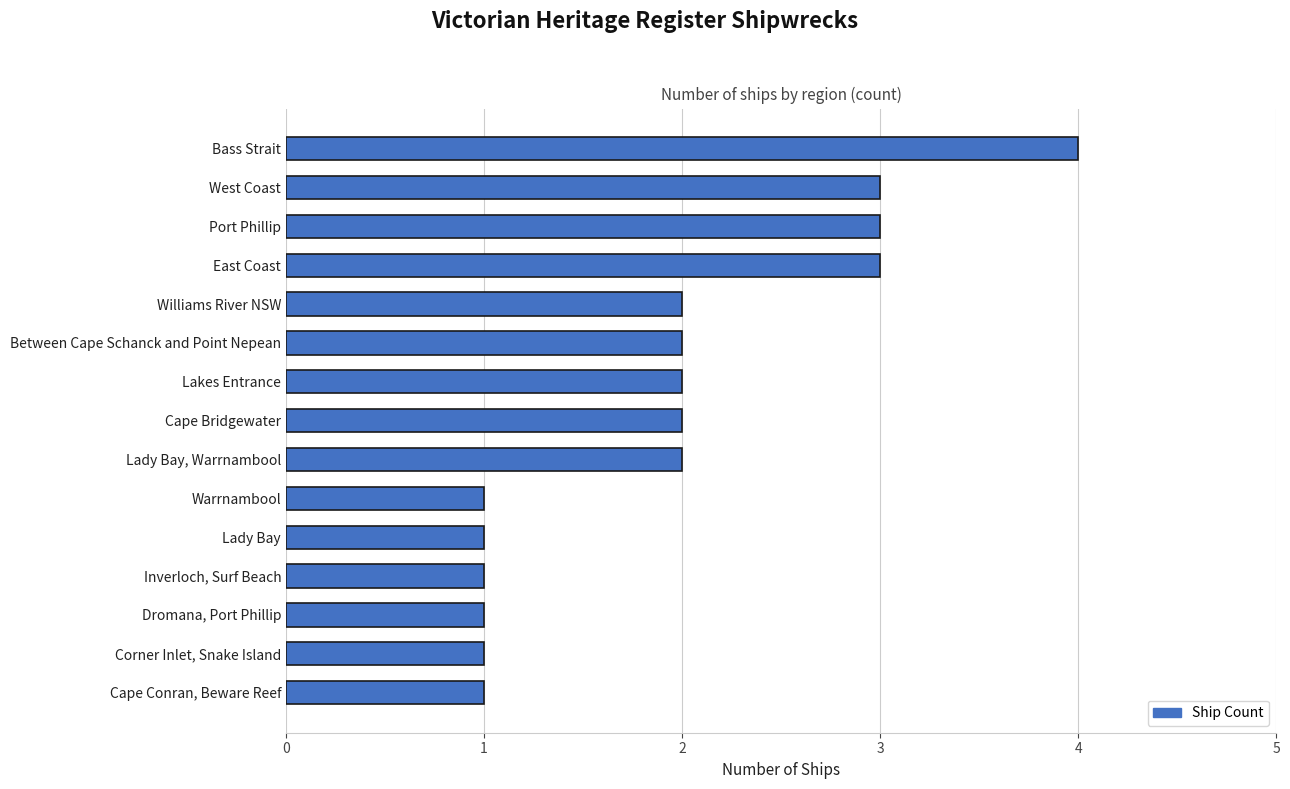

The value at Port Phillip is 3. True or false?

True